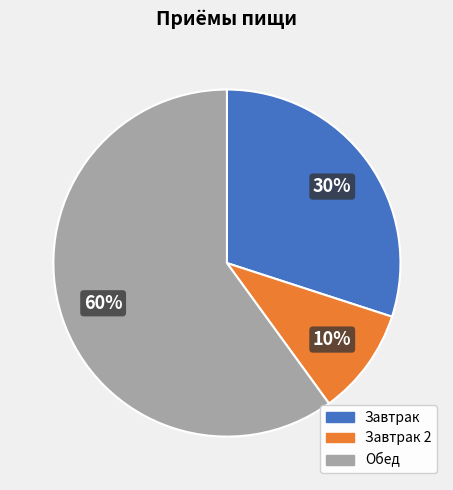

Which has a higher value, Завтрак or Завтрак 2?

Завтрак